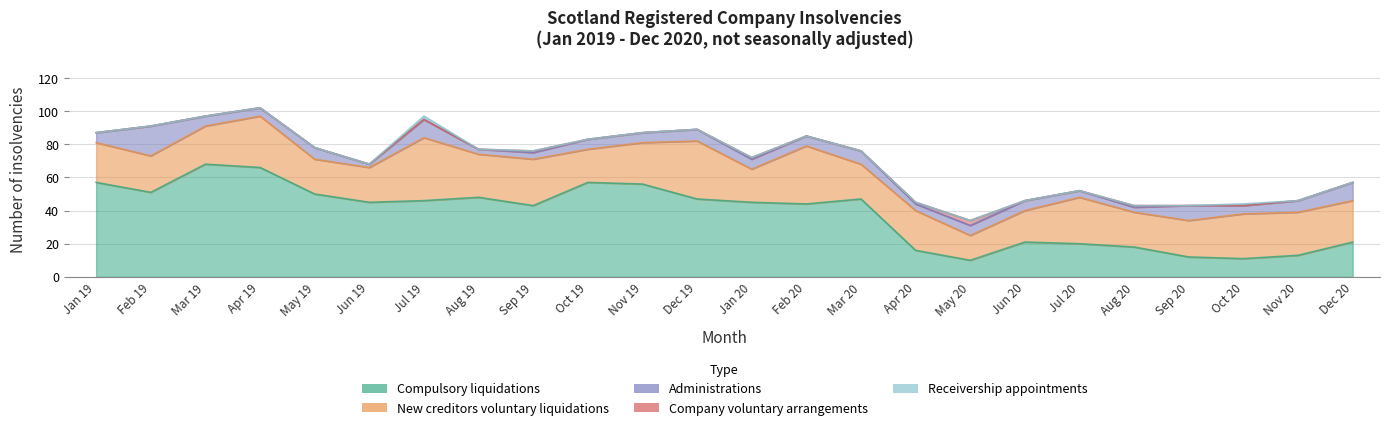

What value does the Administrations series have at May 19, to the nearest 10?

10